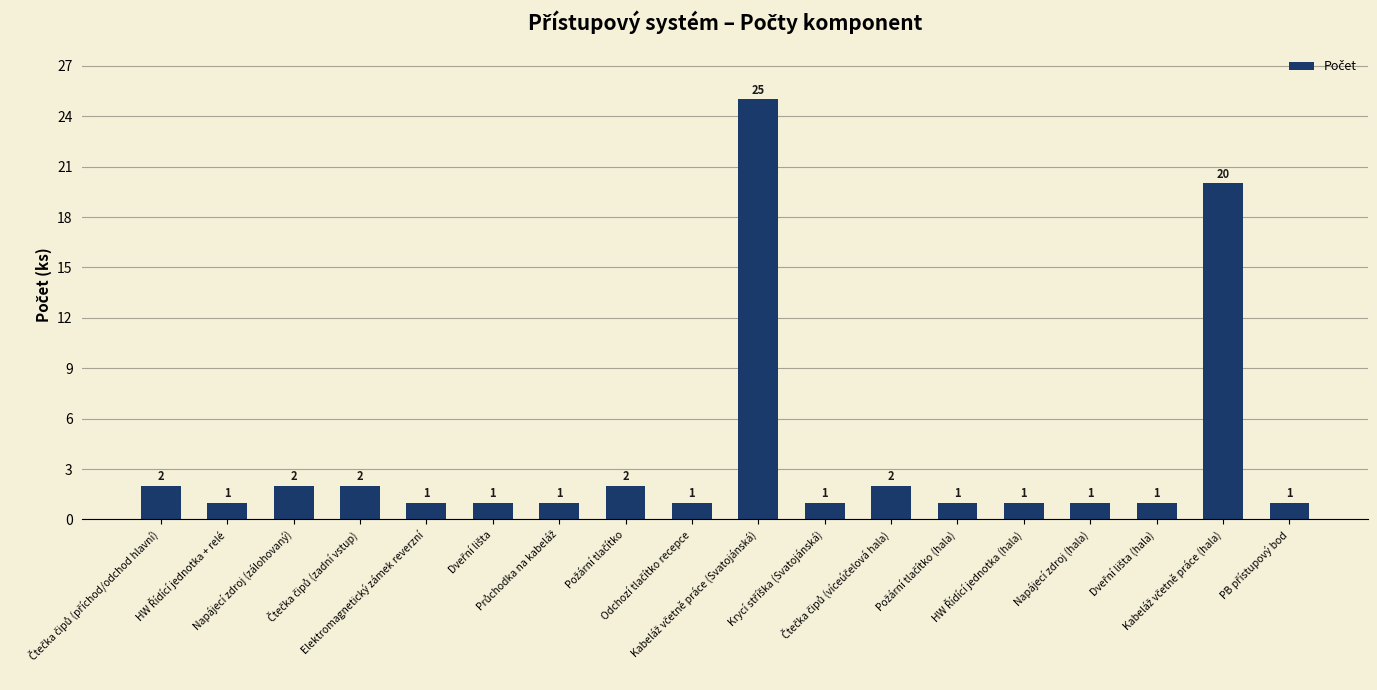

What is the value of the 10th bar from the left?

25